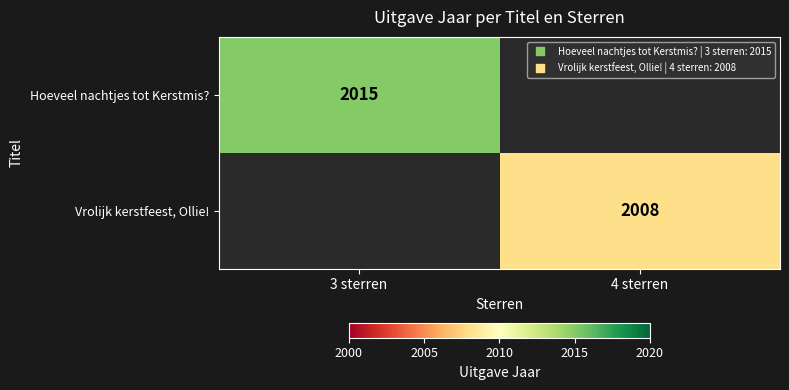

At 3 sterren, list the series in order from largest to smallest.

Hoeveel nachtjes tot Kerstmis?, Vrolijk kerstfeest, Ollie!